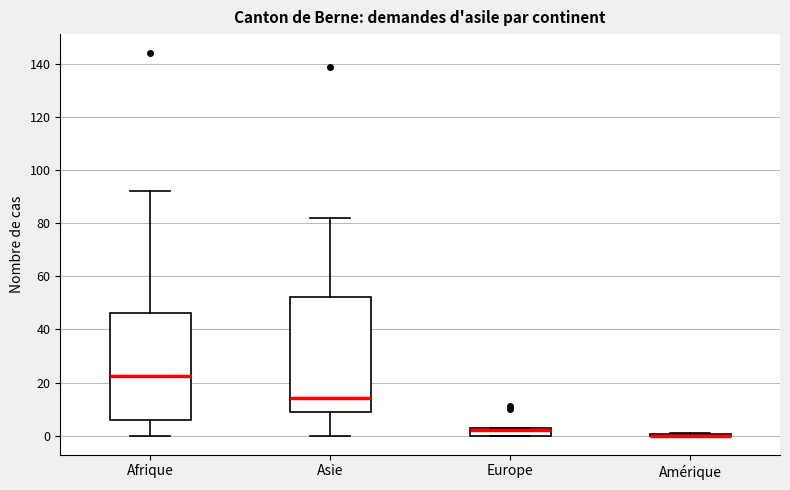

Reading left to right, read every box against the y-axis: the position of its median line, the range the box covers, and the ends of its whiskers. The values are not printed on the chart, so give them approximately, as read against the axis.

Afrique: median 22, box 6 to 46, whiskers 0 to 92
Asie: median 14, box 10 to 52, whiskers 0 to 82
Europe: median 2, box 0 to 4, whiskers 0 to 4
Amérique: box collapsed to a line at 0, whiskers 0 to 2